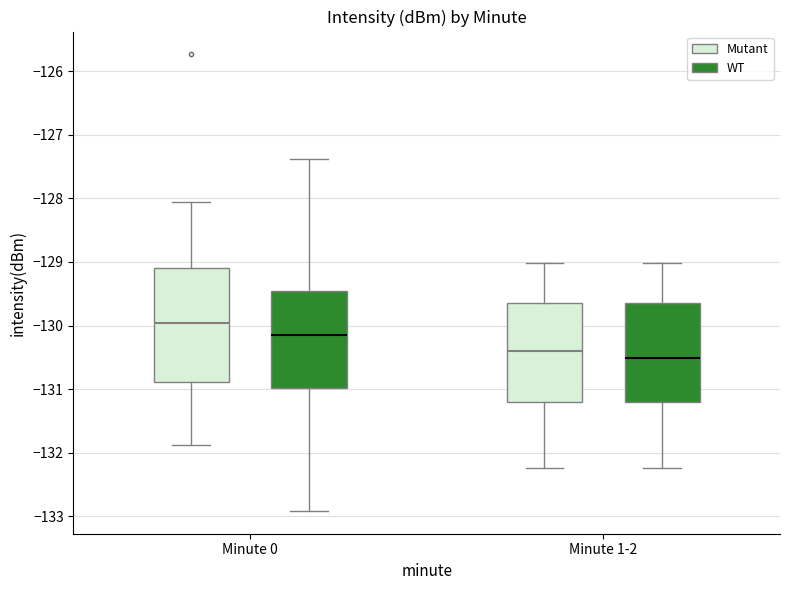

Reading left to right, transcribe this box plot: for each box, give where its median line is, the range the box spans, and where its two whiskers end, as read against the y-axis. The values are not printed on the chart, so give them approximately, as read against the axis.

Minute 0 (Mutant): median -130.0, box -130.9 to -129.1, whiskers -131.9 to -128.1
Minute 0 (WT): median -130.1, box -131.0 to -129.5, whiskers -132.9 to -127.4
Minute 1-2 (Mutant): median -130.4, box -131.2 to -129.6, whiskers -132.2 to -129.0
Minute 1-2 (WT): median -130.5, box -131.2 to -129.6, whiskers -132.2 to -129.0